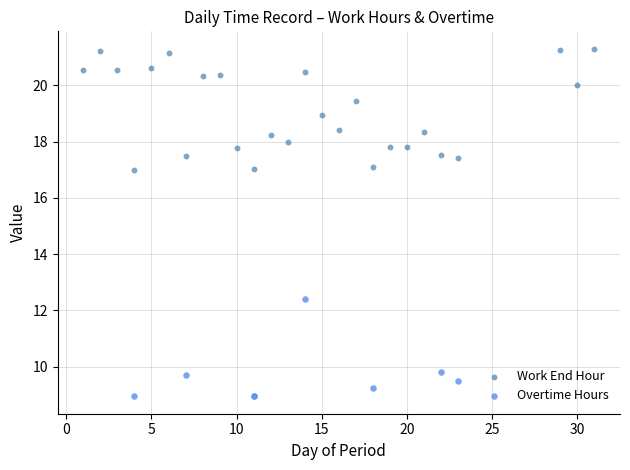

Which series contains the lowest Y value?

Overtime Hours